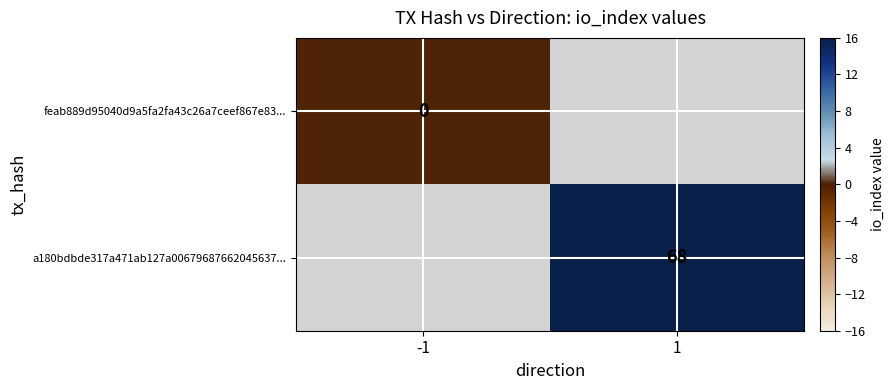

The a180bdbde317a471ab127a00679687662045637... series shows 38 at 1. True or false?

False